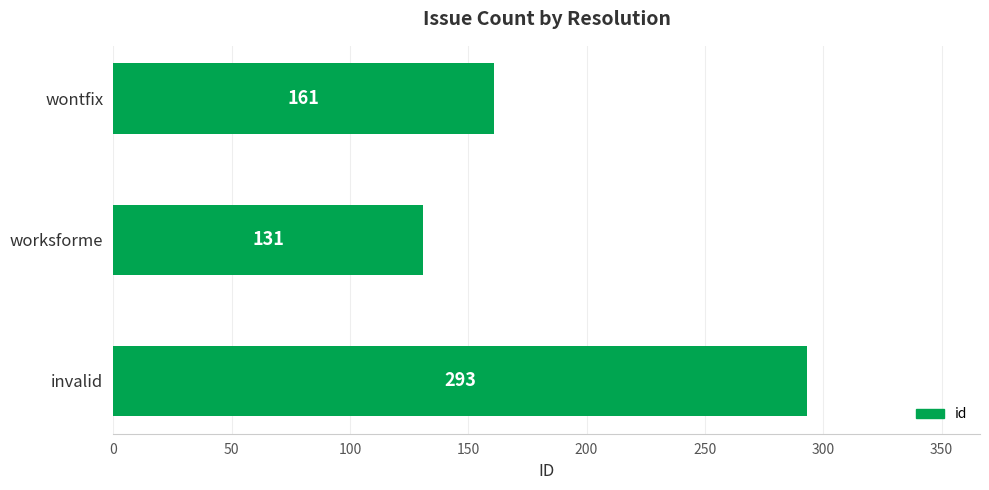

Approximately how many times larger is the value at worksforme compared to invalid?

0.4